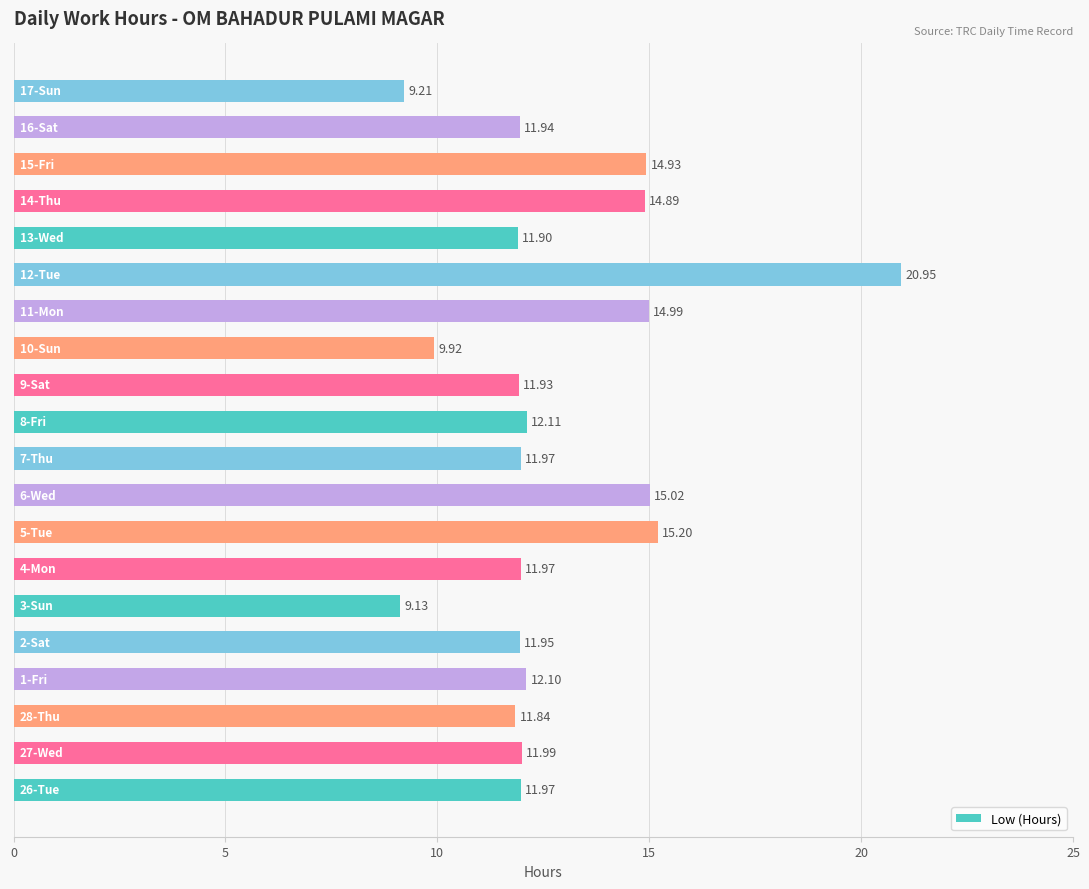

What is the smallest value displayed?

9.1